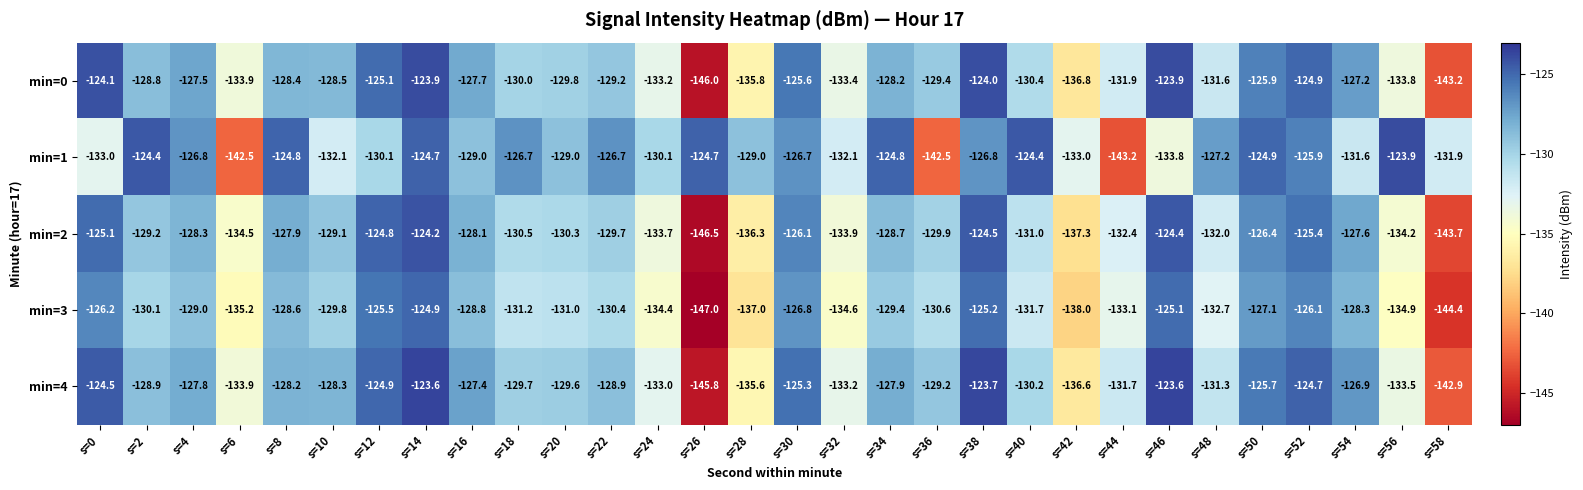

Between s=6 and s=14, which series saw the biggest shift?

min=1